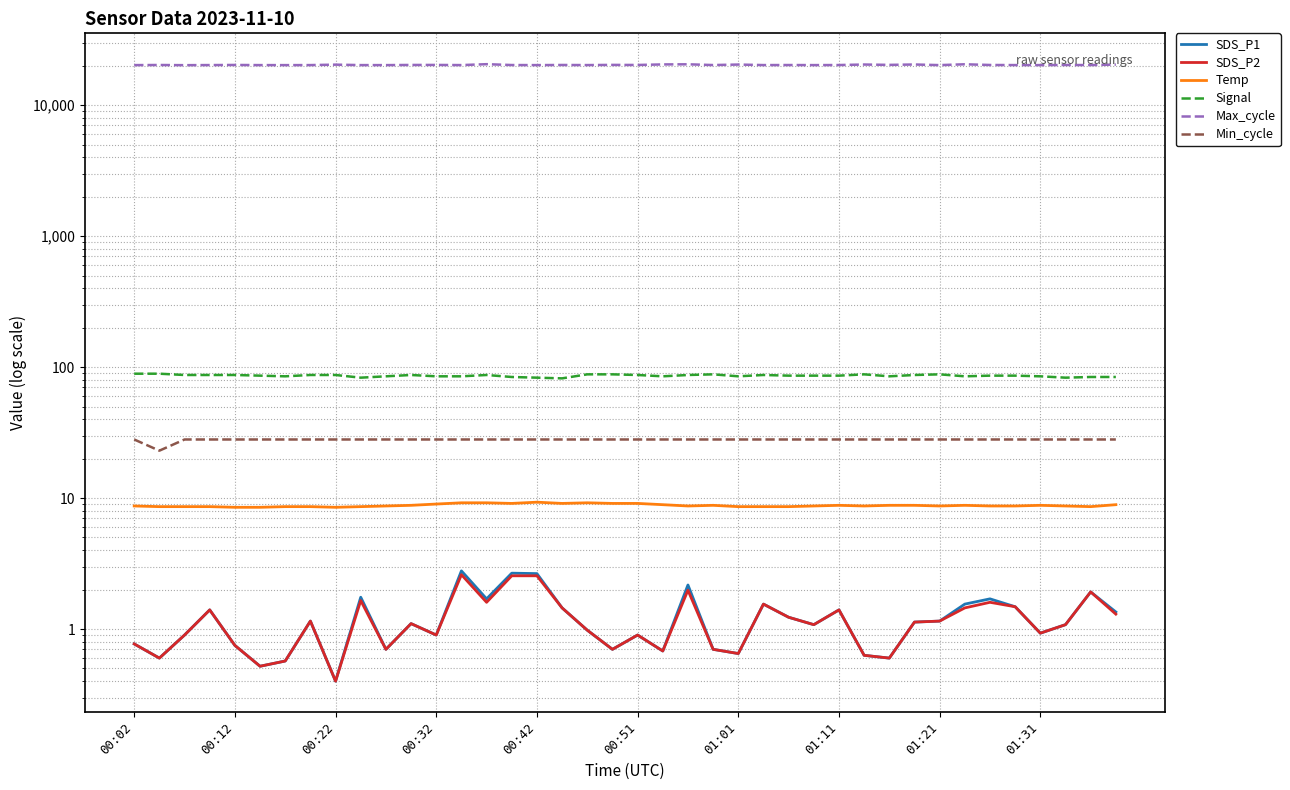

Rank the series by their maximum value, from lowest to highest.

SDS_P2, SDS_P1, Temp, Min_cycle, Signal, Max_cycle